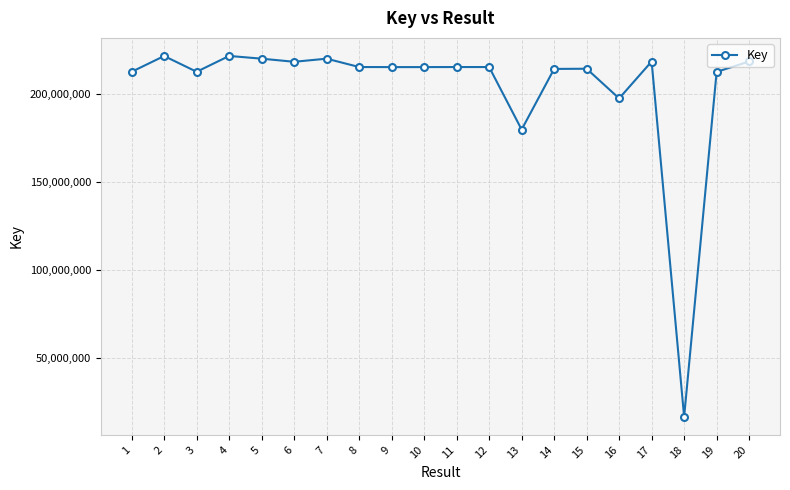

Where is the first local maximum?

2